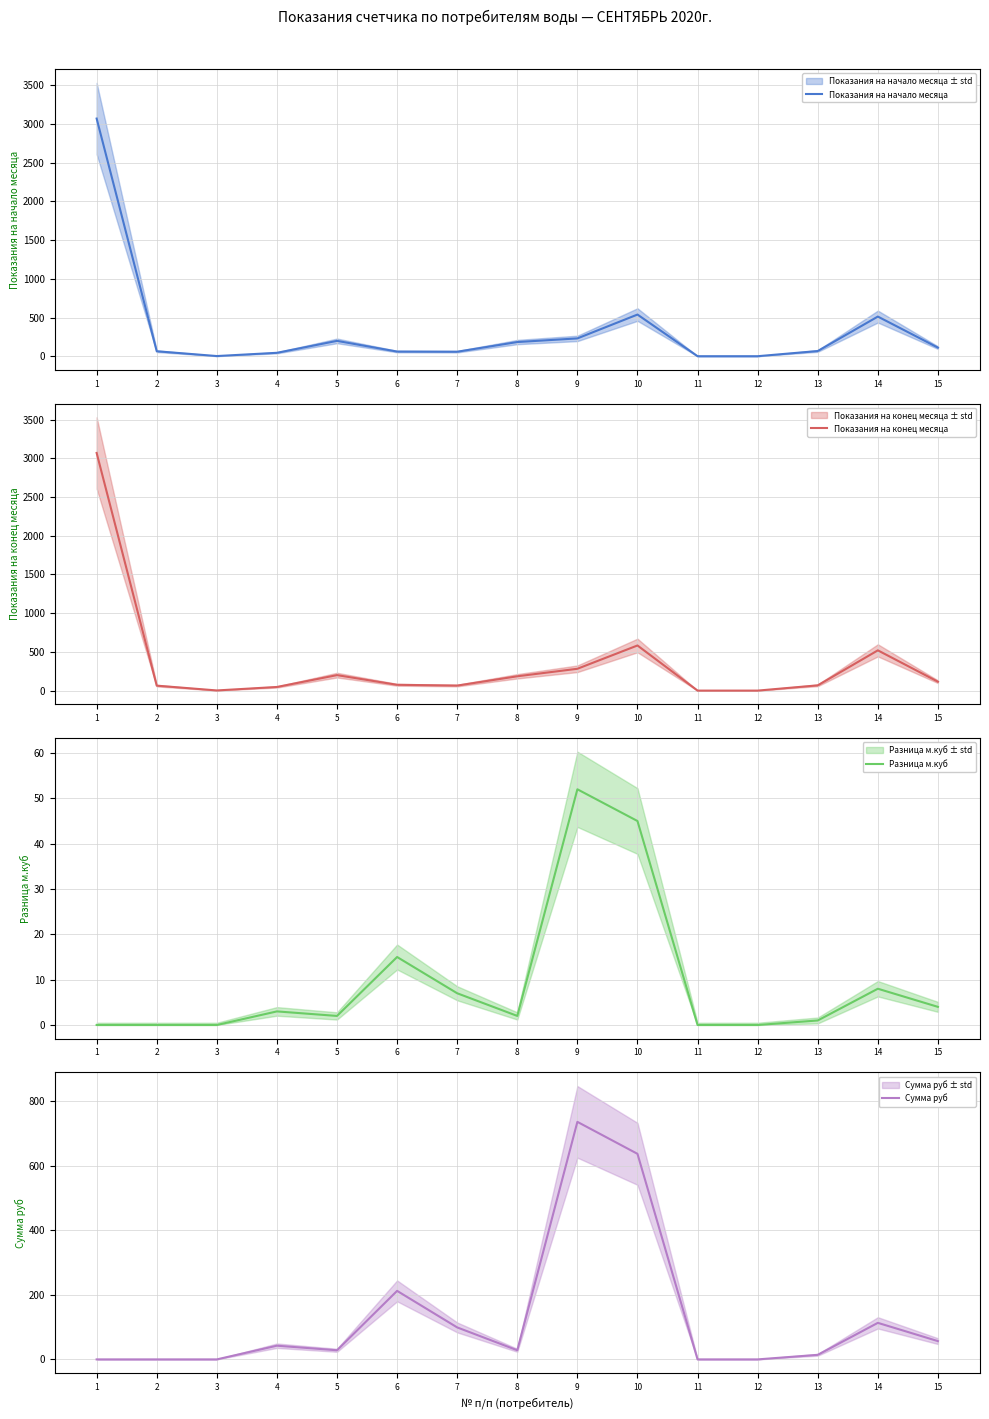

How many positive values does the Разница м.куб series have?

10